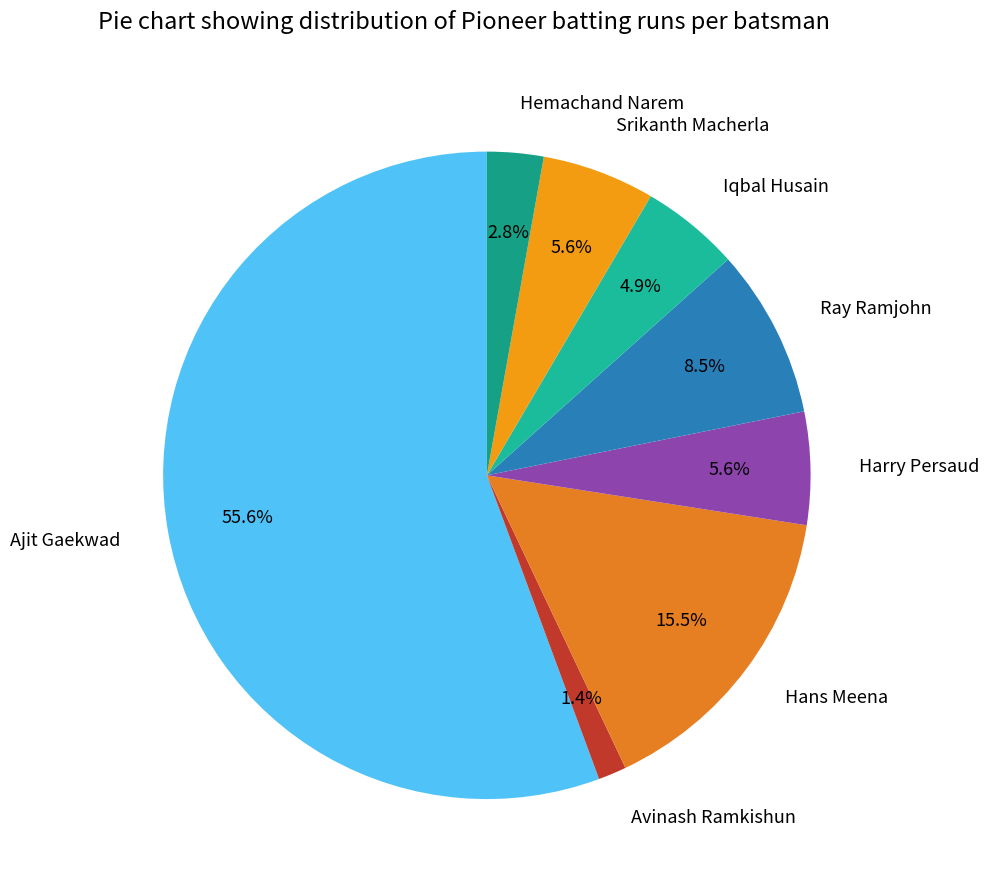

Count the number of slices in the pie.

8